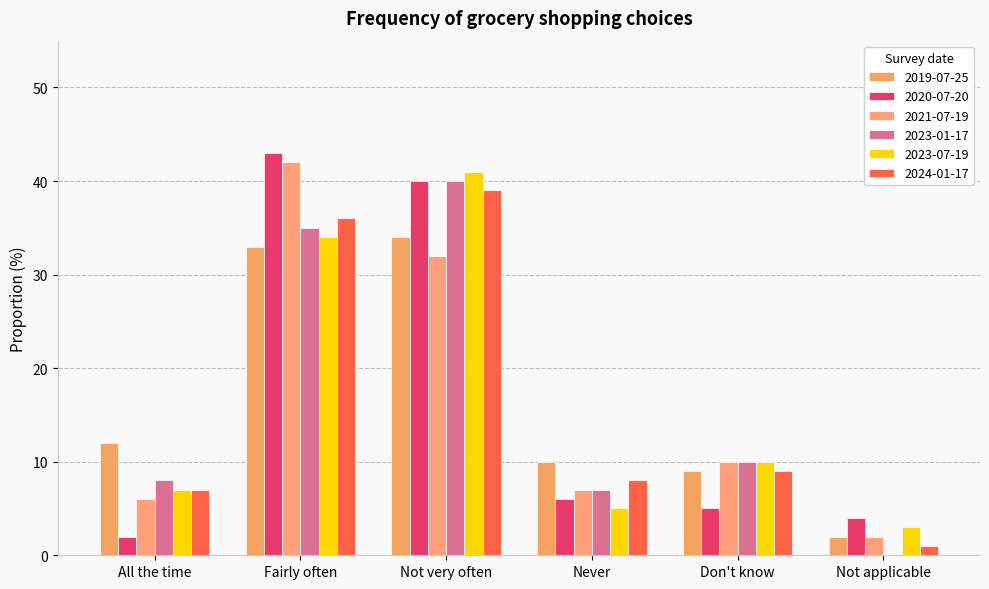

Which series has the largest range (max minus min)?

2020-07-20